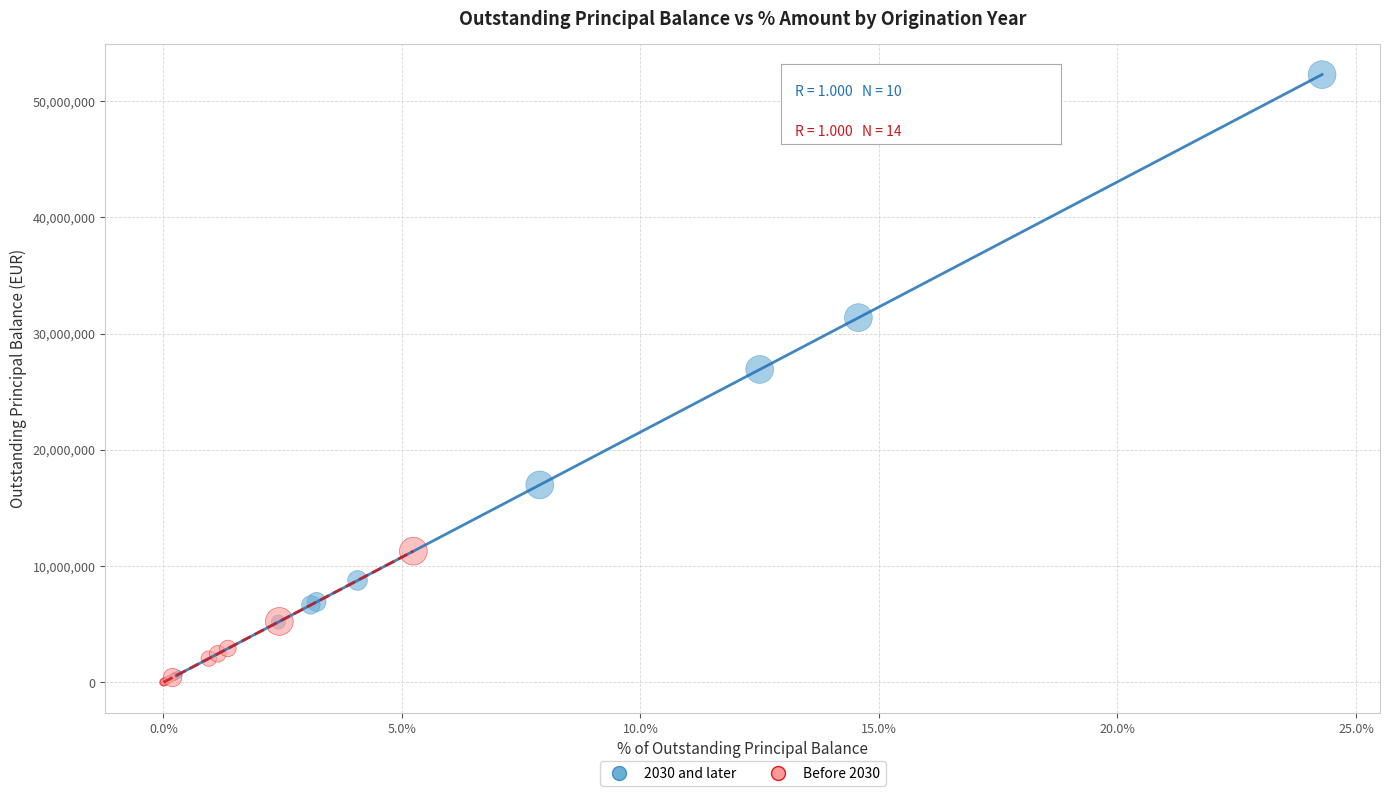

Which series has the widest spread of Y values?

2030 and later